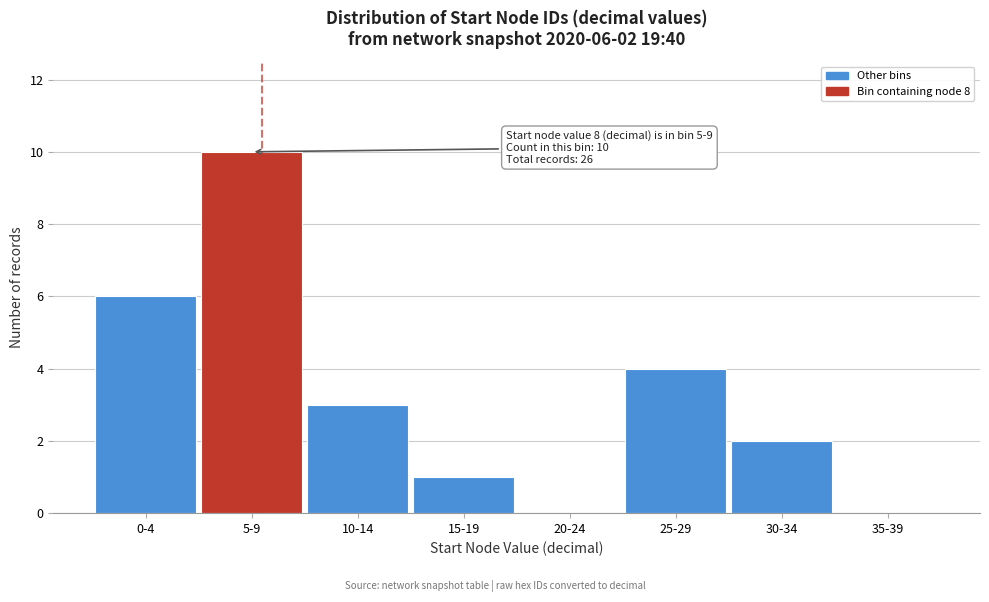

Reading left to right, extract all data points from this chart.

0-4=6	5-9=10	10-14=3	15-19=1	20-24=0	25-29=4	30-34=2	35-39=0